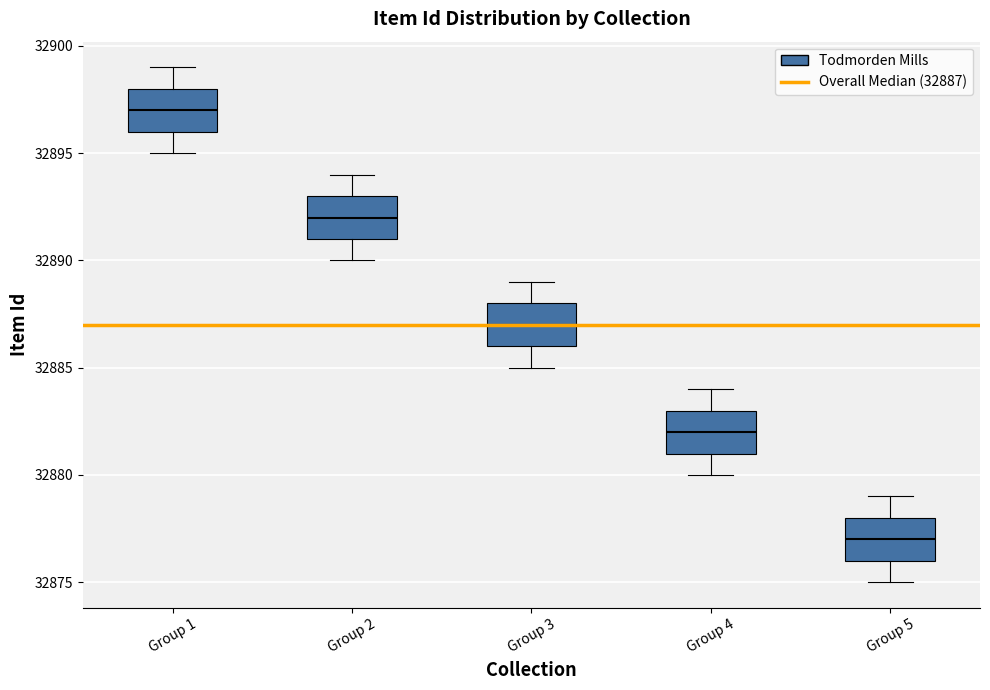

Which box has the lowest median line?

Group 5